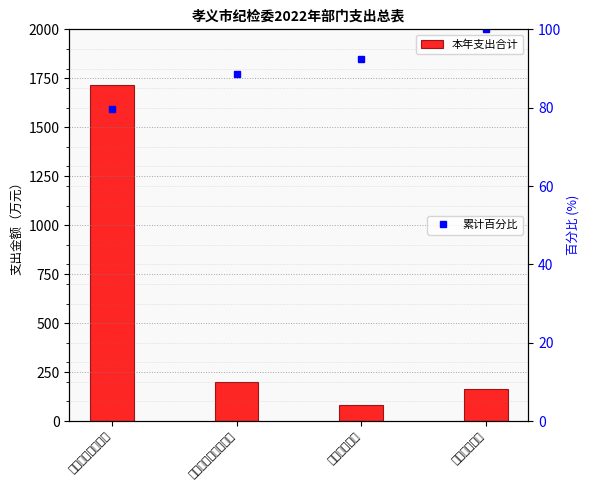

How many data points are less than 197?

2